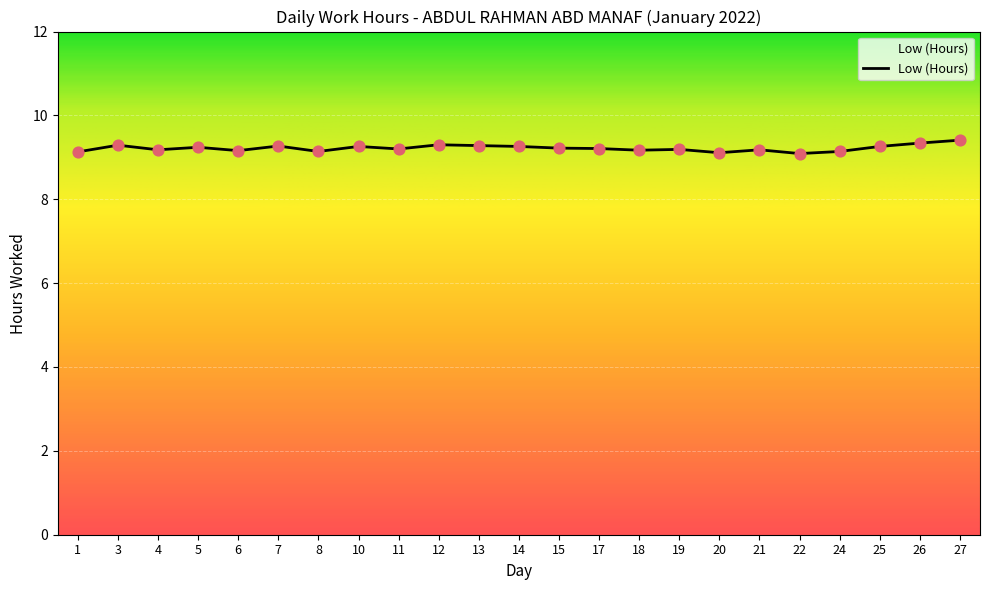

What is the change in value from 3 to 19?

-0.1